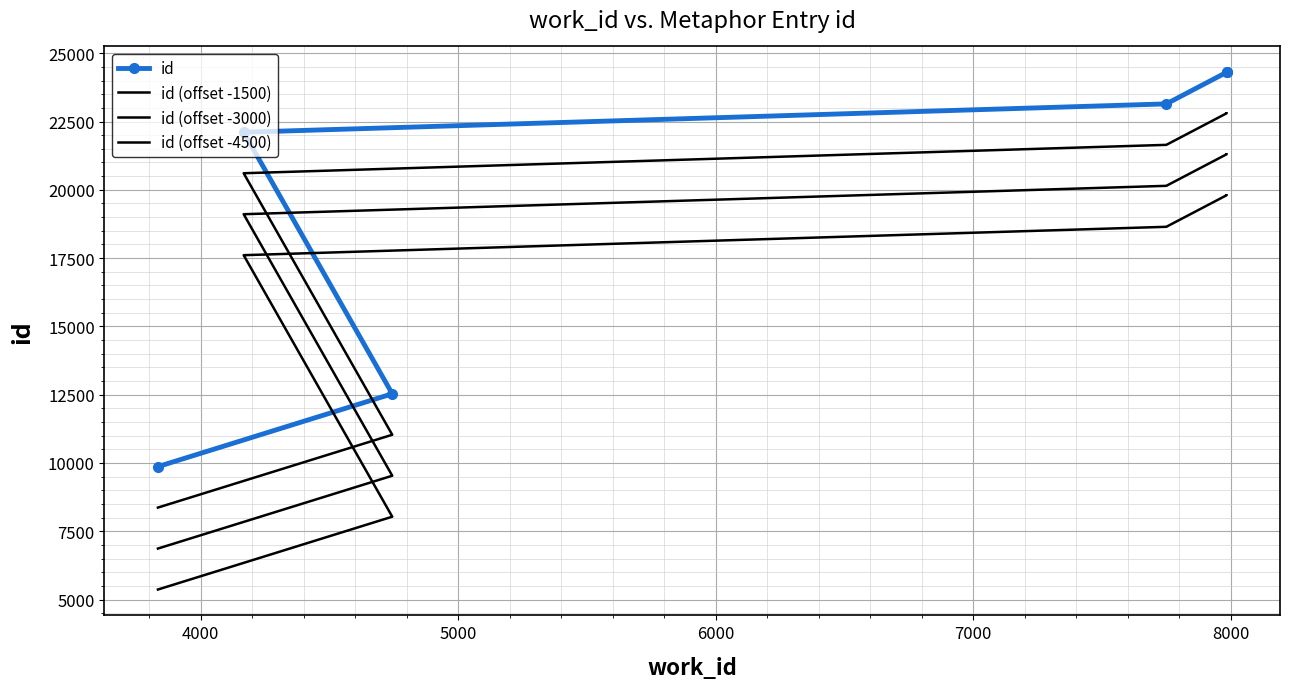

What is the difference between the maximum and minimum values in the id (offset -4500) series?

14435